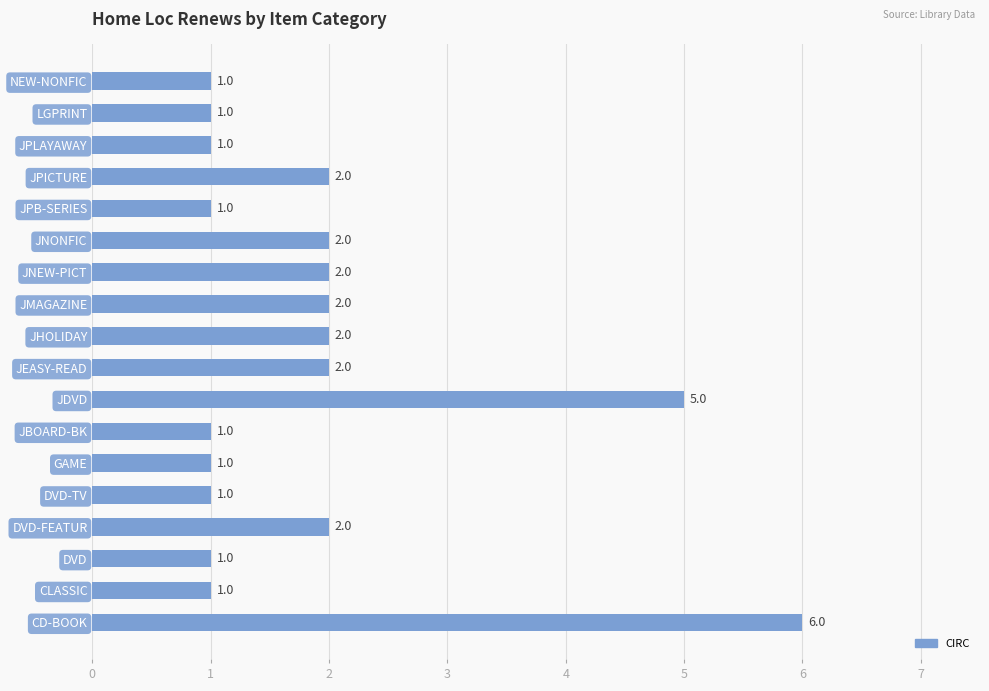

The value at JEASY-READ is 2. True or false?

True